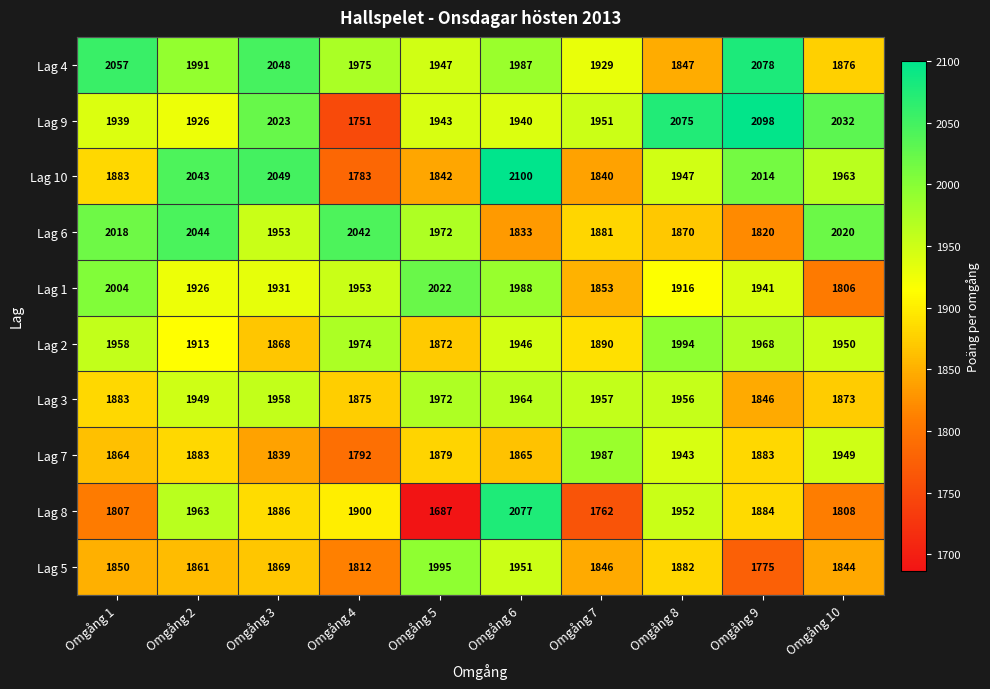

Is it true that Lag 5 equals 1861 at Omgång 2?

True